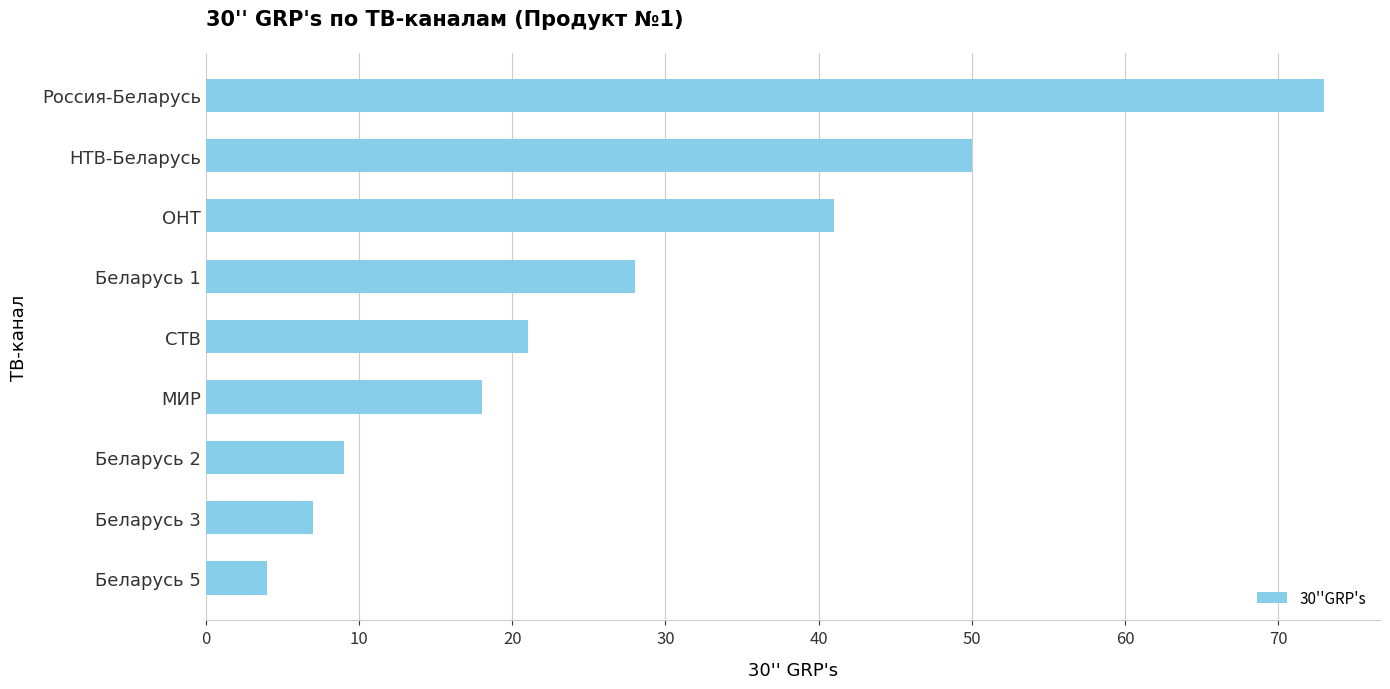

What is the minimum value shown in the chart?

4